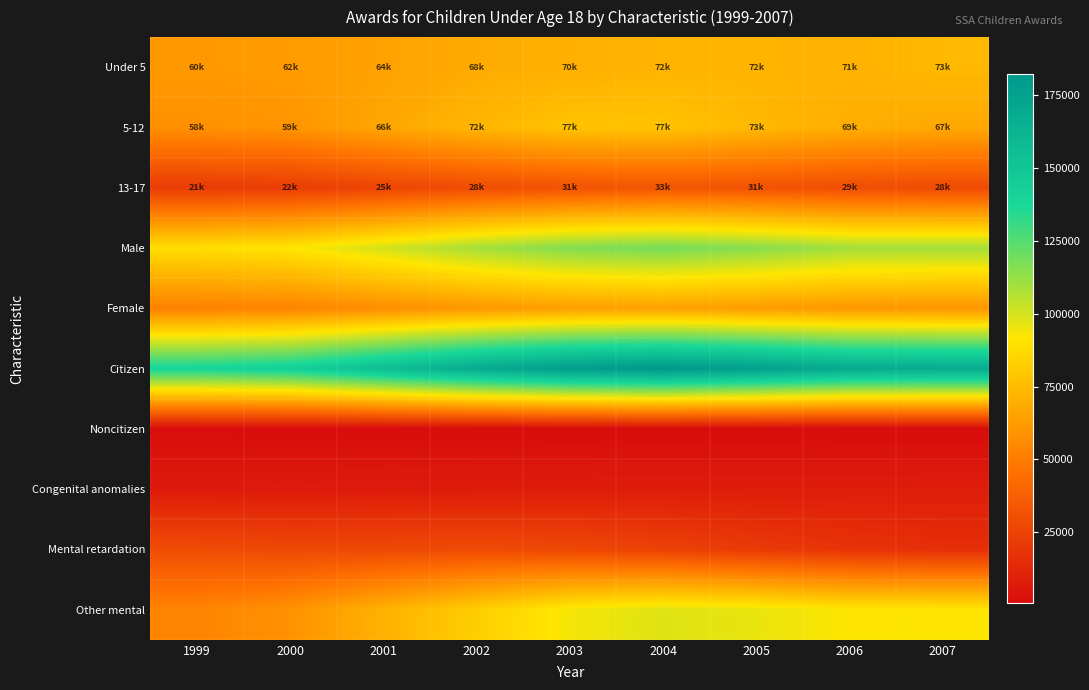

What is the total value across all series at 2000?

525244